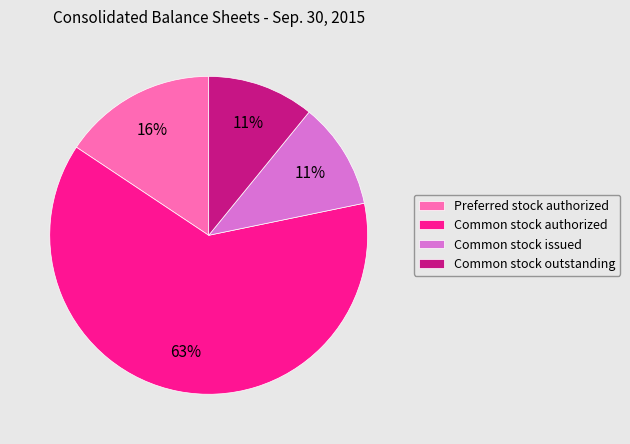

What percentage is the Preferred stock authorized slice, to the nearest percent?

16%